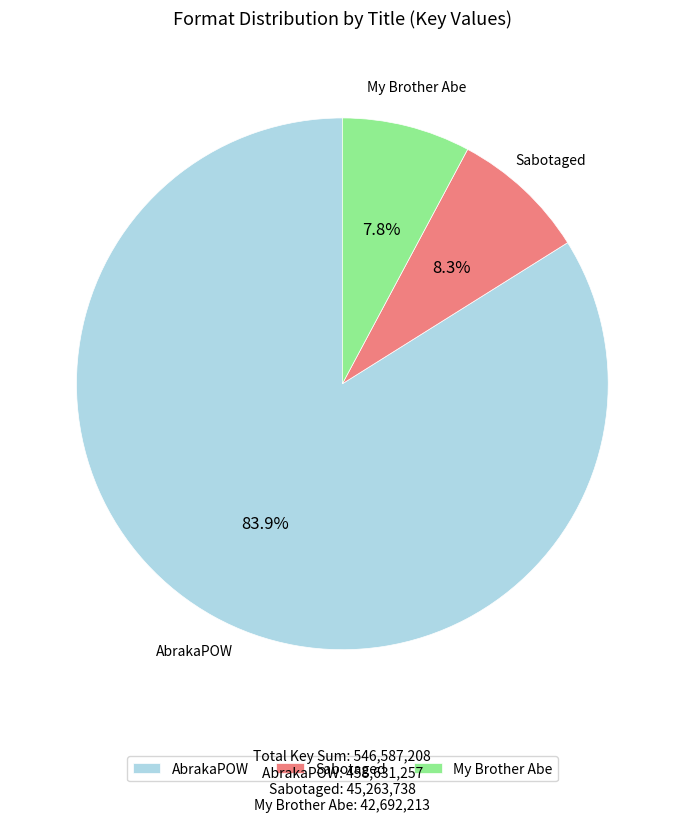

Approximately how many times larger is the value at AbrakaPOW compared to Sabotaged?

10.1